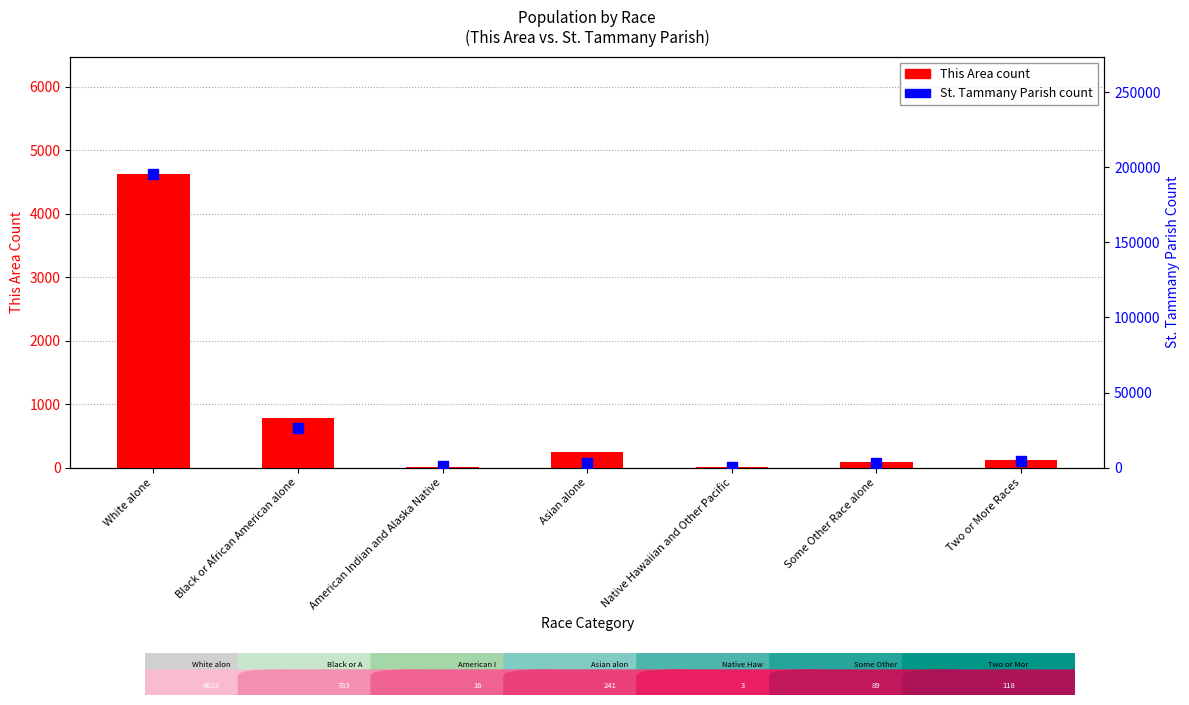

Which series contains the highest Y value?

St. Tammany Parish count